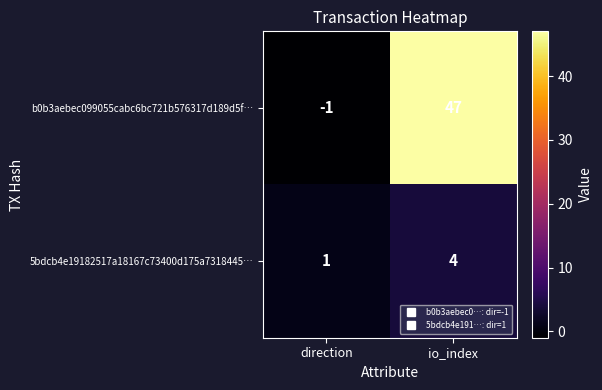

List the series in order of their peak value, lowest first.

5bdcb4e19182517a18167c73400d175a7318445…, b0b3aebec099055cabc6bc721b576317d189d5f…